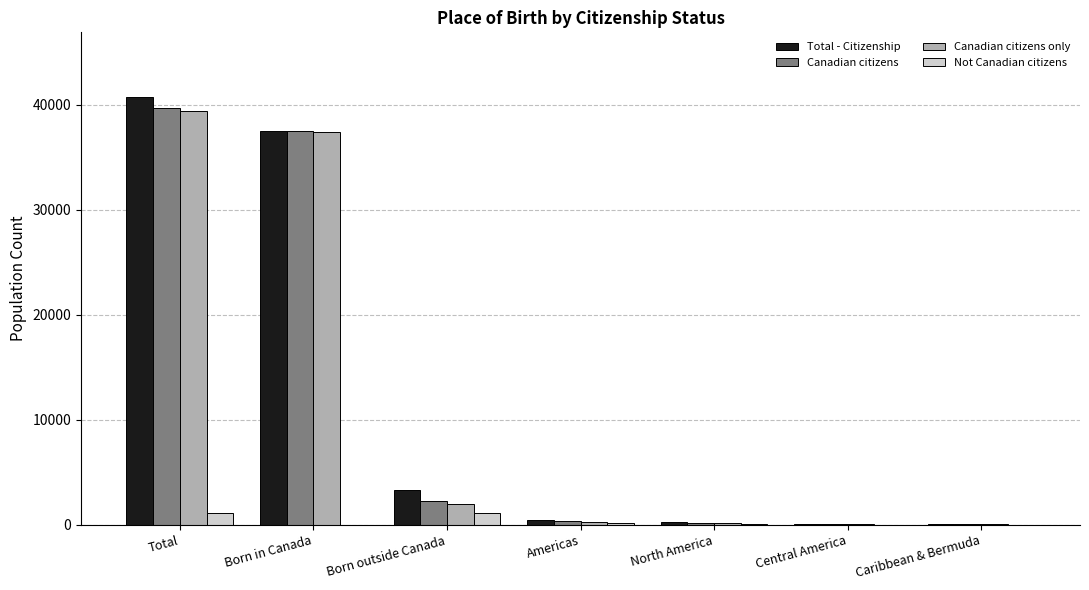

Is it true that Not Canadian citizens equals 1090 at Born outside Canada?

True